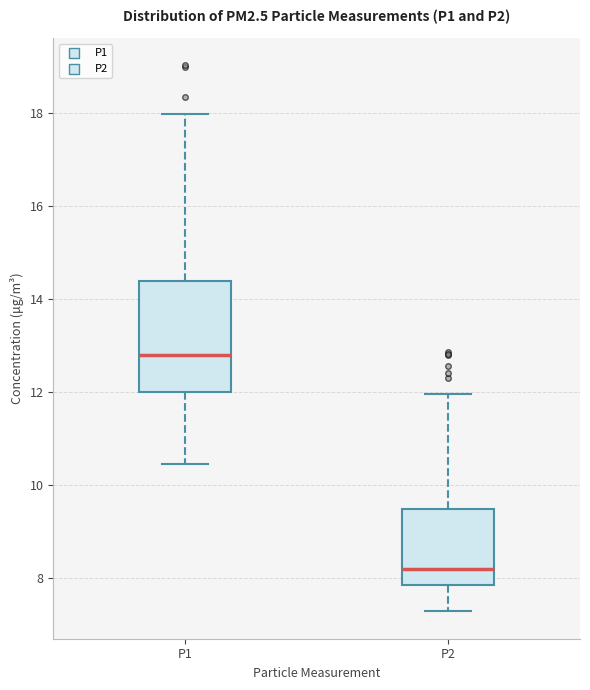

Comparing the boxes themselves (not the whiskers), which one is the tallest?

P1